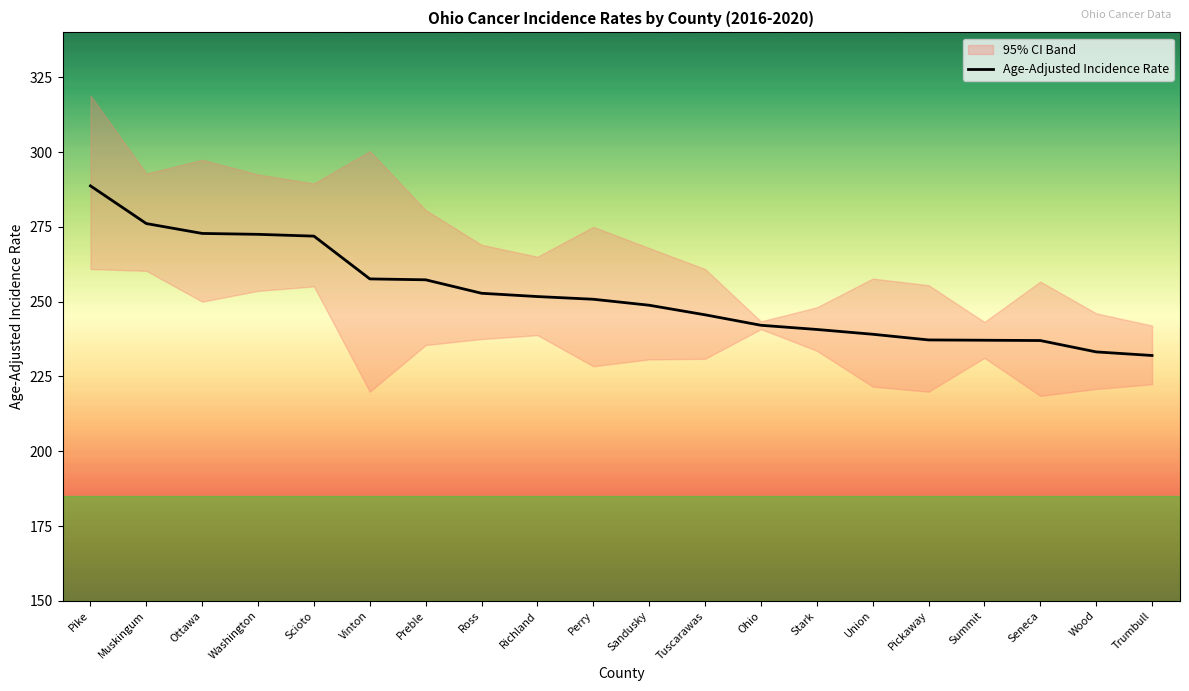

What is the difference between the values at Preble and Trumbull?

25.3